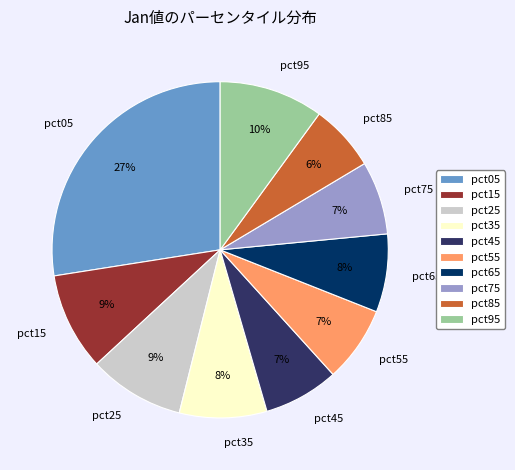

Which has a higher value, pct25 or pct45?

pct25